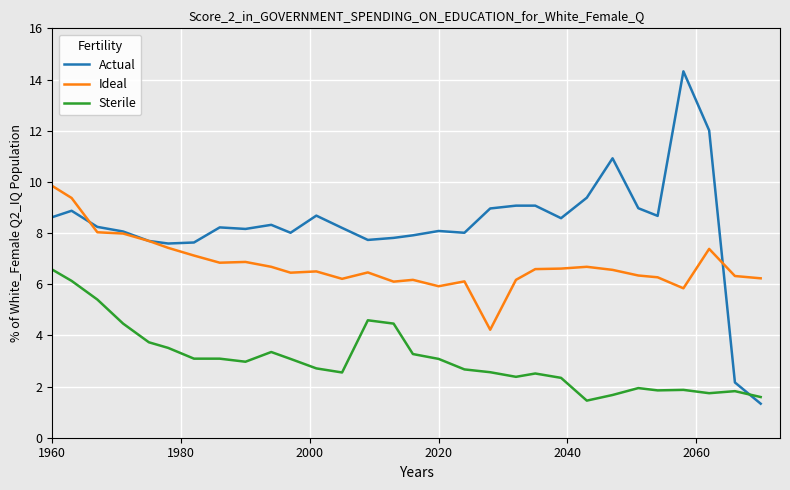

True or false: Sterile has more than 2 interior local peaks.

True